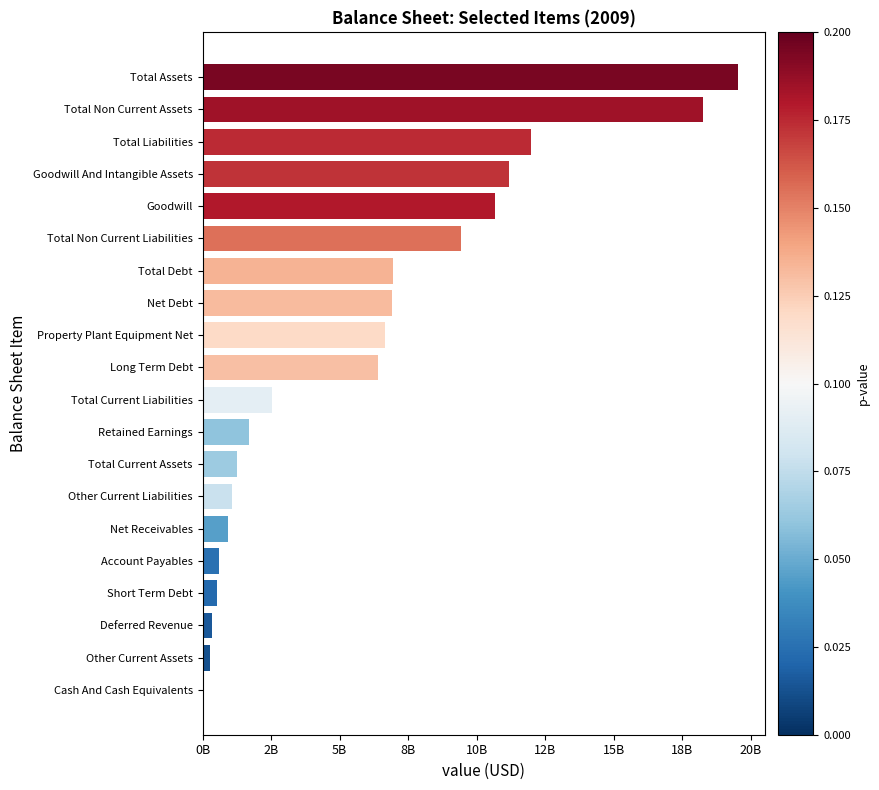

What is the minimum value shown in the chart?

48000000